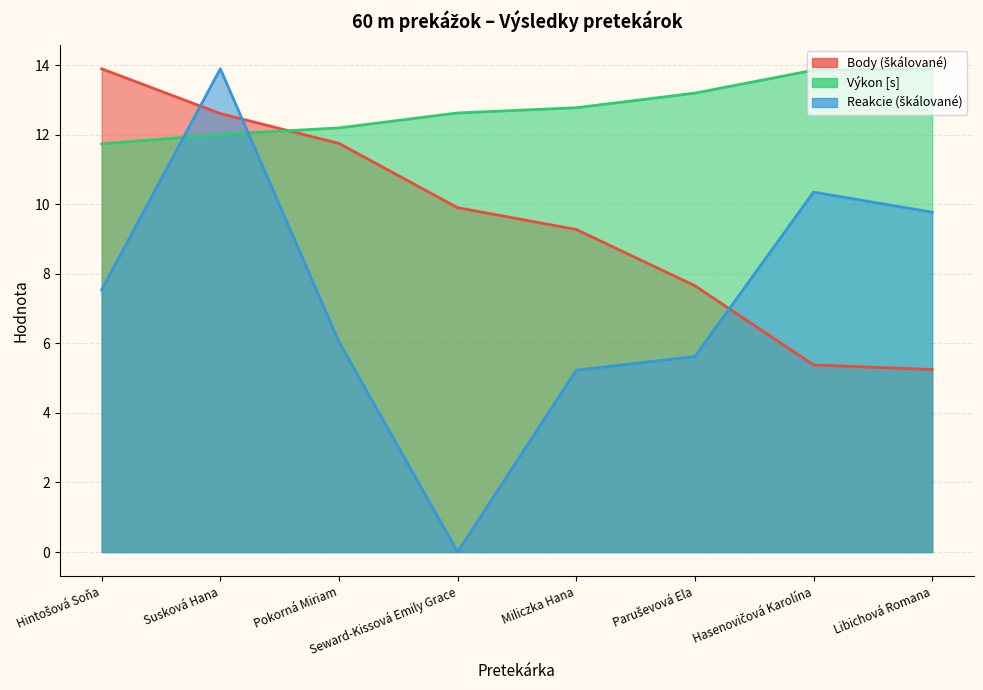

True or false: Reakcie and Body cross at least once.

True